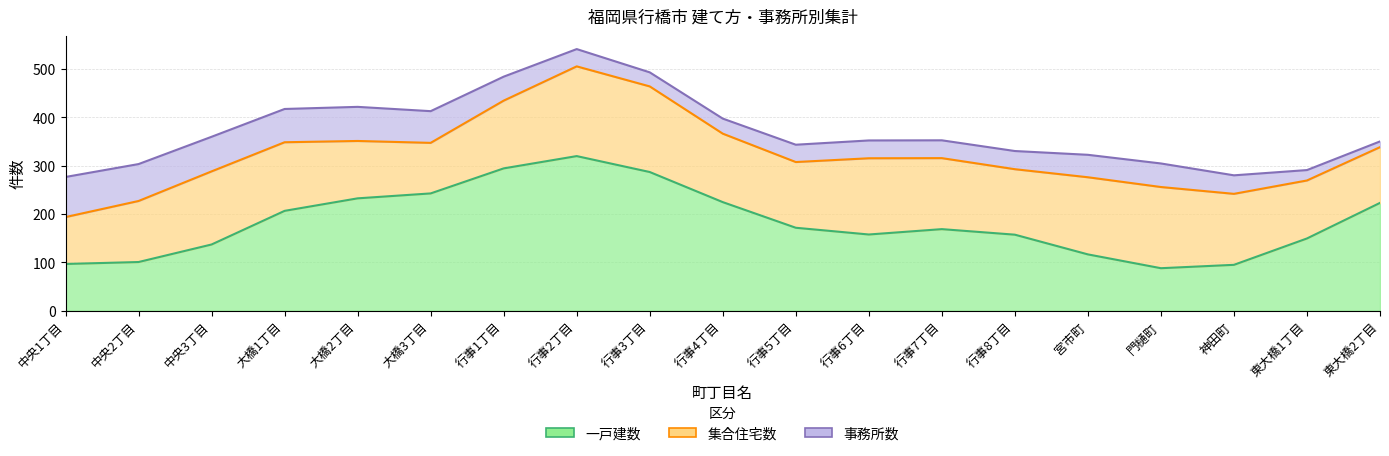

After their last crossing, which series has the higher values: 事務所数 or 集合住宅数?

集合住宅数